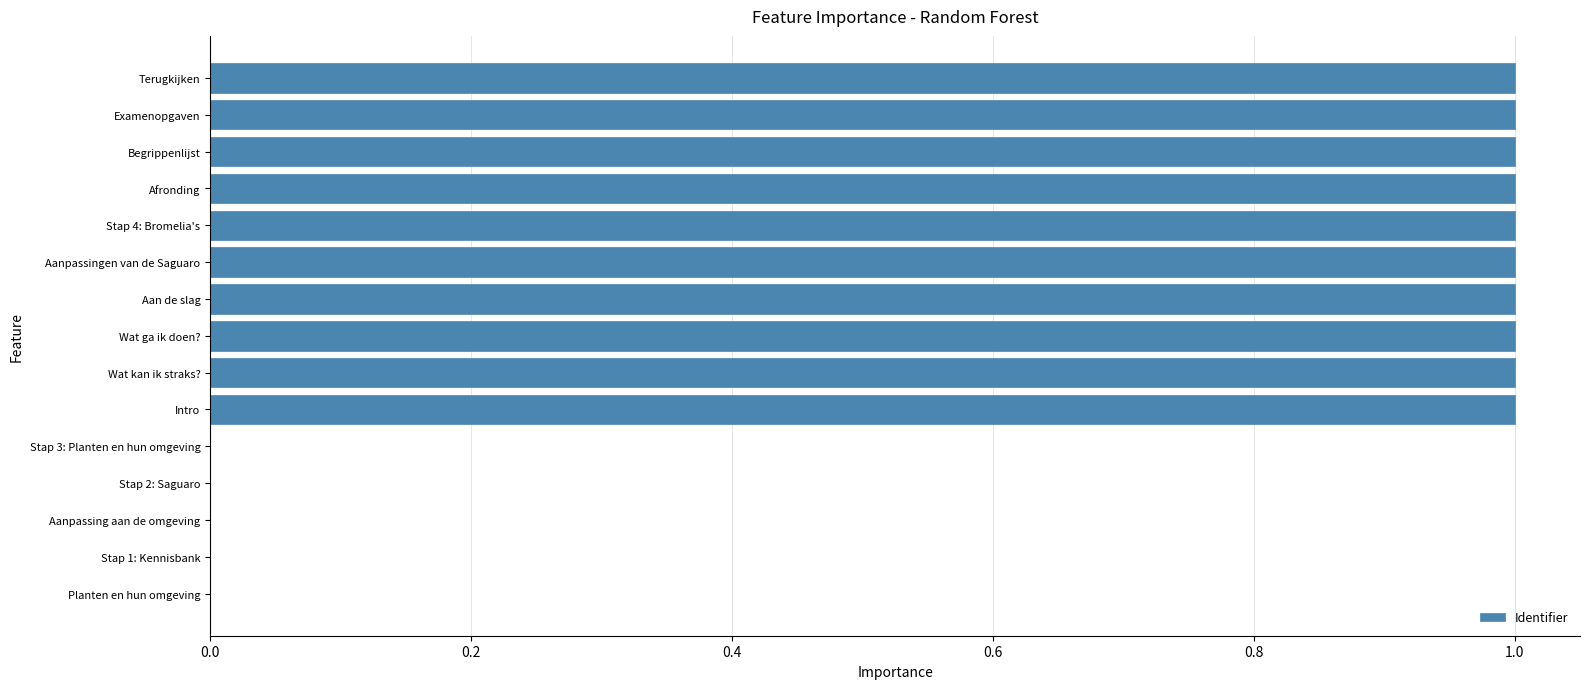

What is the sum of all values?

10.0